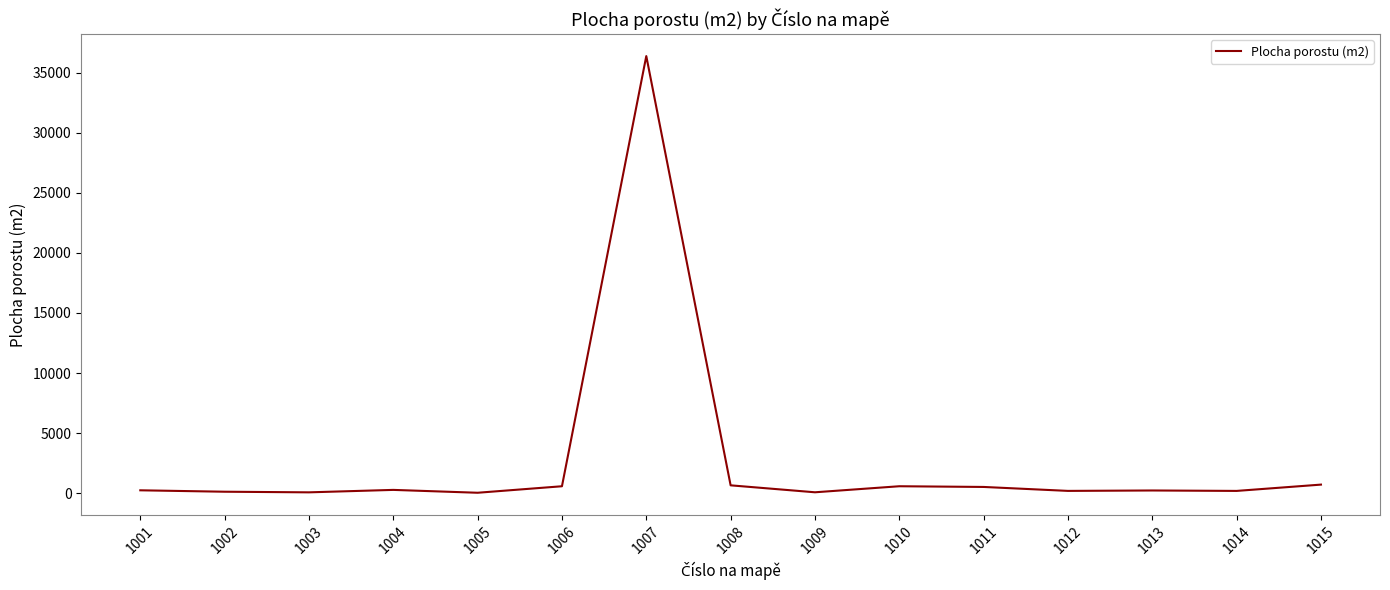

Which label corresponds to the largest value in the chart?

1007